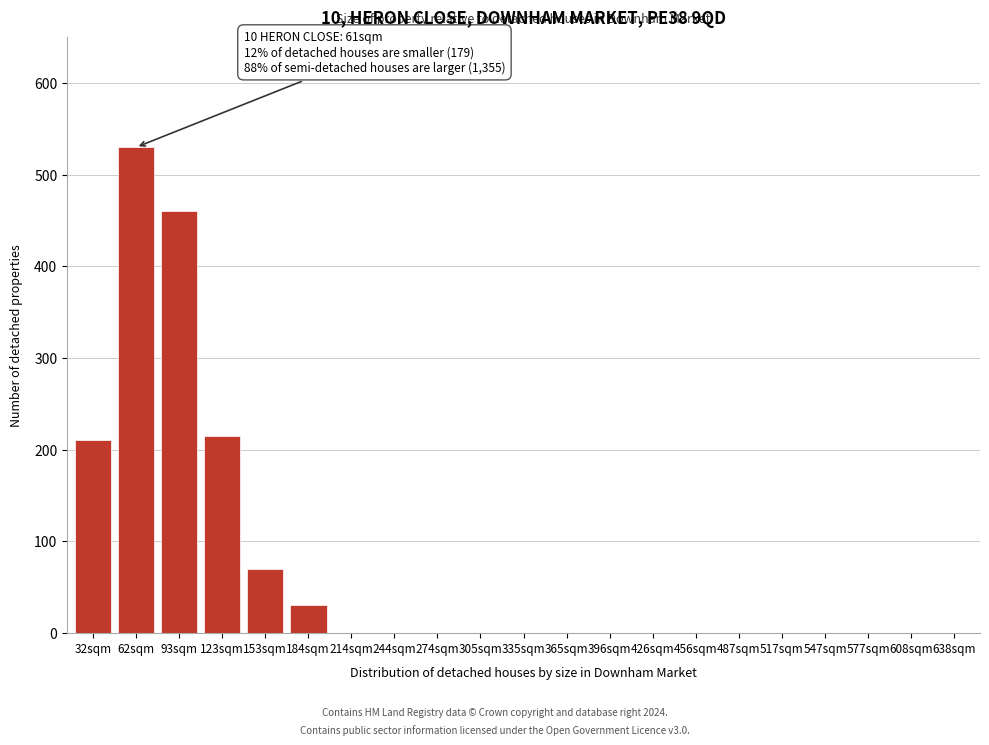

Reading left to right, extract all data points from this chart.

32sqm=210	62sqm=530	93sqm=460	123sqm=215	153sqm=70	184sqm=30	214sqm=0	244sqm=0	274sqm=0	305sqm=0	335sqm=0	365sqm=0	396sqm=0	426sqm=0	456sqm=0	487sqm=0	517sqm=0	547sqm=0	577sqm=0	608sqm=0	638sqm=0